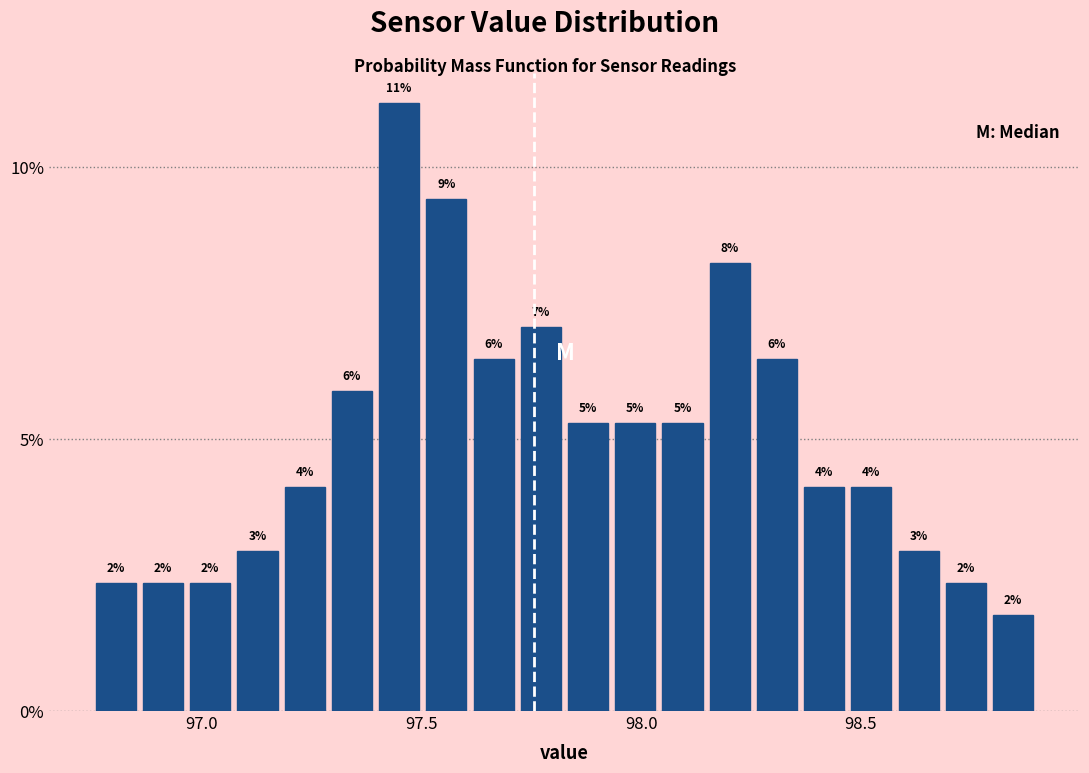

Around what value on the x-axis is the tallest bar? Give the approximate position of its centre, as read against the axis.

97.45